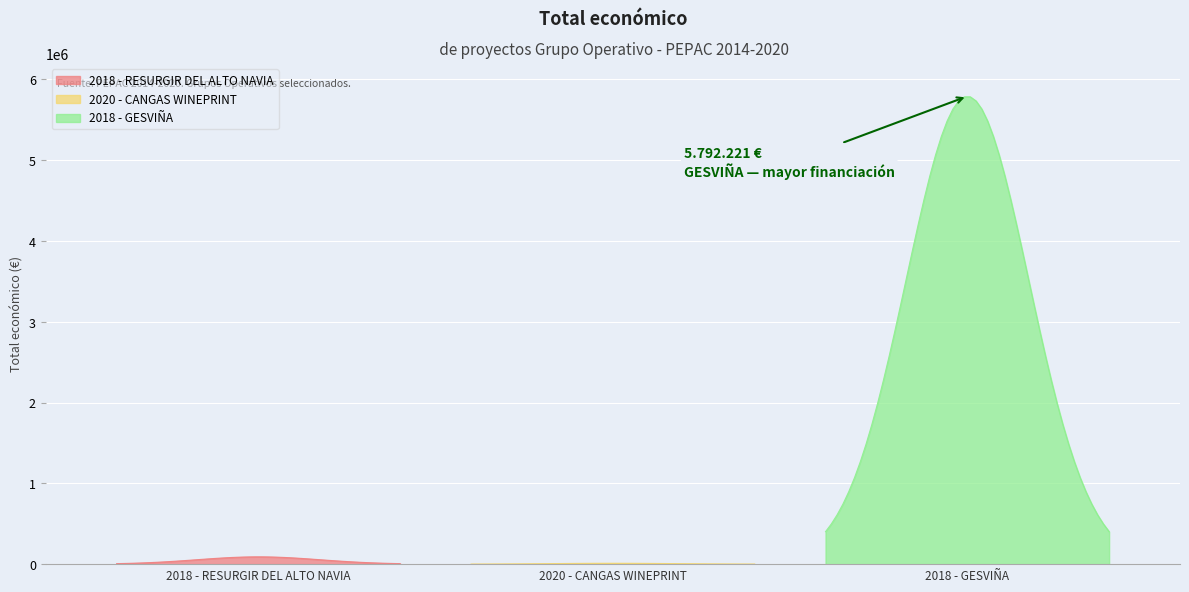

Reading right to left, what are all the values shown in this chart?

5792221	10750	90474